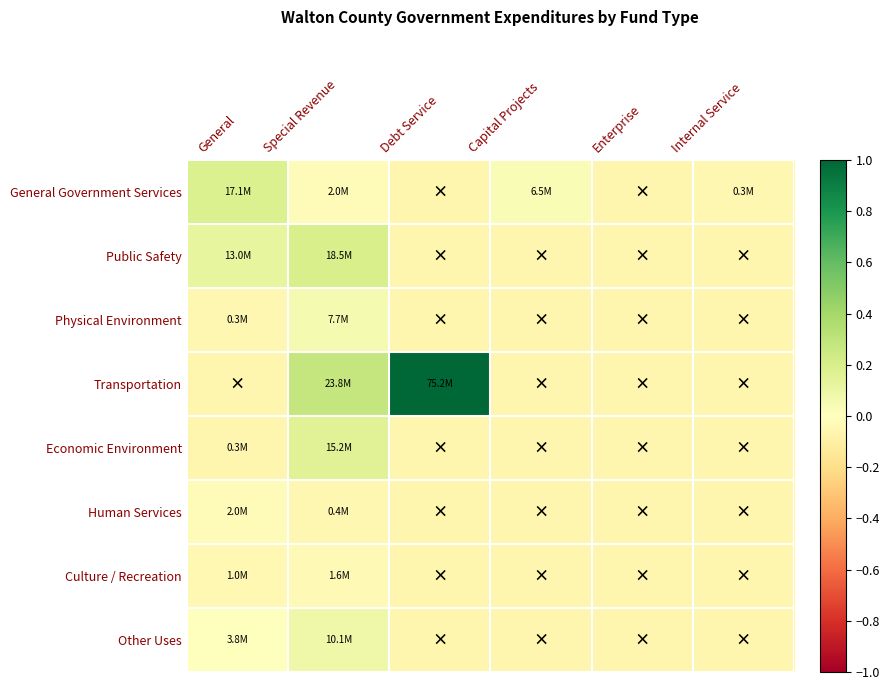

Reading right to left, list all the values displayed in this chart.

General Government Services: Internal Service=-0.1	Enterprise=-0.1	Capital Projects=0.0	Debt Service=-0.1	Special Revenue=-0.0	General=0.2
Public Safety: Internal Service=-0.1	Enterprise=-0.1	Capital Projects=-0.1	Debt Service=-0.1	Special Revenue=0.2	General=0.1
Physical Environment: Internal Service=-0.1	Enterprise=-0.1	Capital Projects=-0.1	Debt Service=-0.1	Special Revenue=0.1	General=-0.1
Transportation: Internal Service=-0.1	Enterprise=-0.1	Capital Projects=-0.1	Debt Service=1.0	Special Revenue=0.3	General=-0.1
Economic Environment: Internal Service=-0.1	Enterprise=-0.1	Capital Projects=-0.1	Debt Service=-0.1	Special Revenue=0.2	General=-0.1
Human Services: Internal Service=-0.1	Enterprise=-0.1	Capital Projects=-0.1	Debt Service=-0.1	Special Revenue=-0.1	General=-0.0
Culture / Recreation: Internal Service=-0.1	Enterprise=-0.1	Capital Projects=-0.1	Debt Service=-0.1	Special Revenue=-0.0	General=-0.0
Other Uses: Internal Service=-0.1	Enterprise=-0.1	Capital Projects=-0.1	Debt Service=-0.1	Special Revenue=0.1	General=-0.0